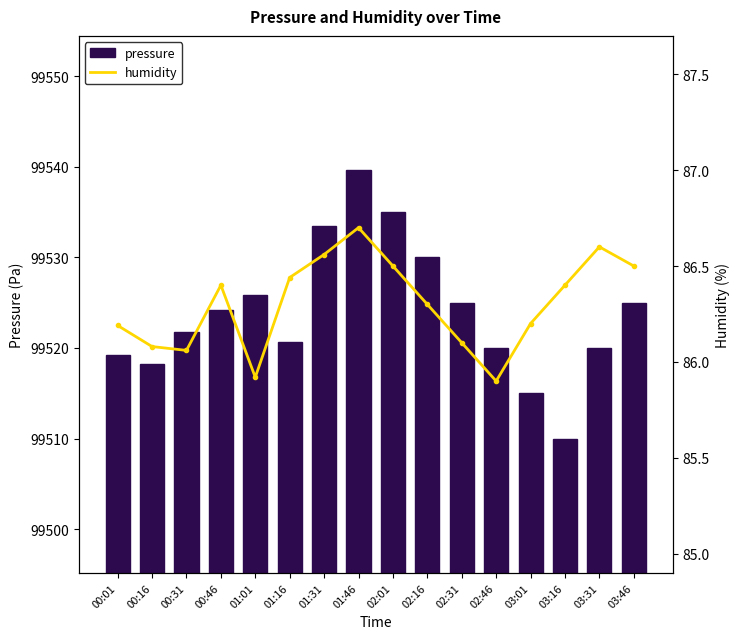

Count the number of categories in the chart.

16